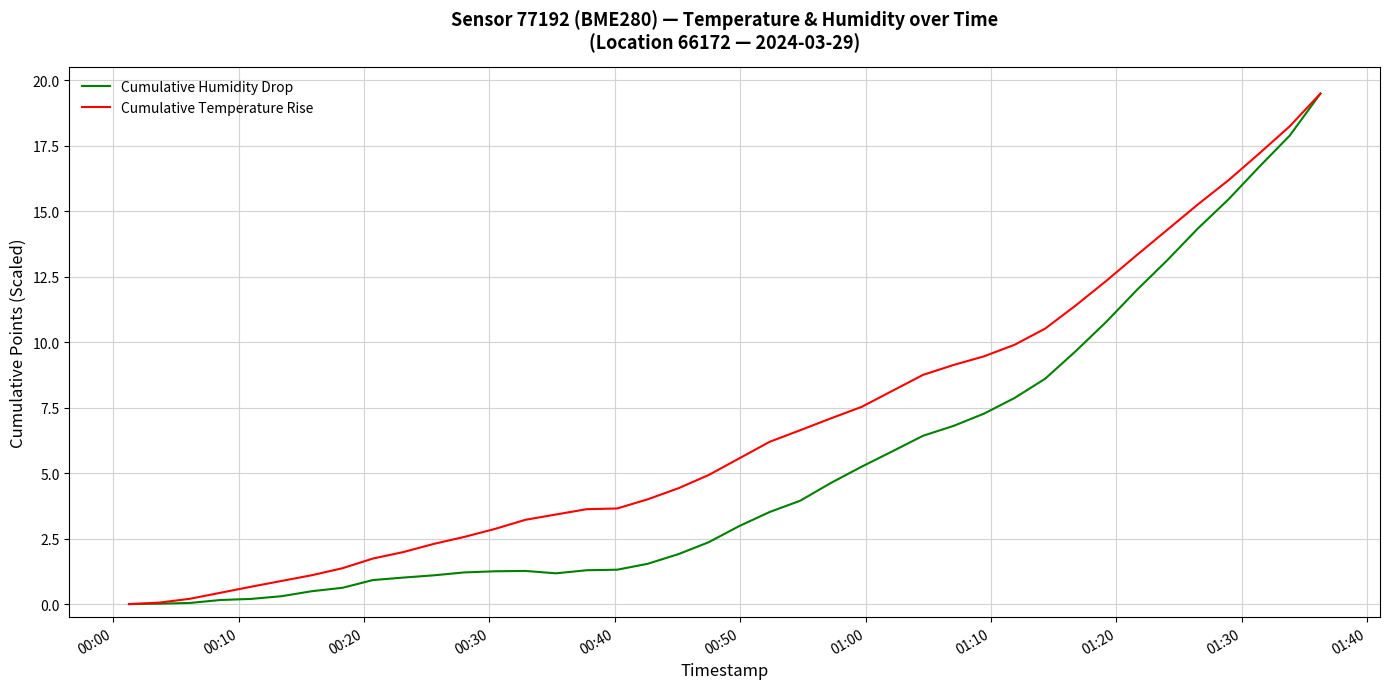

What are all the series names shown in the legend?

Cumulative Humidity Drop, Cumulative Temperature Rise